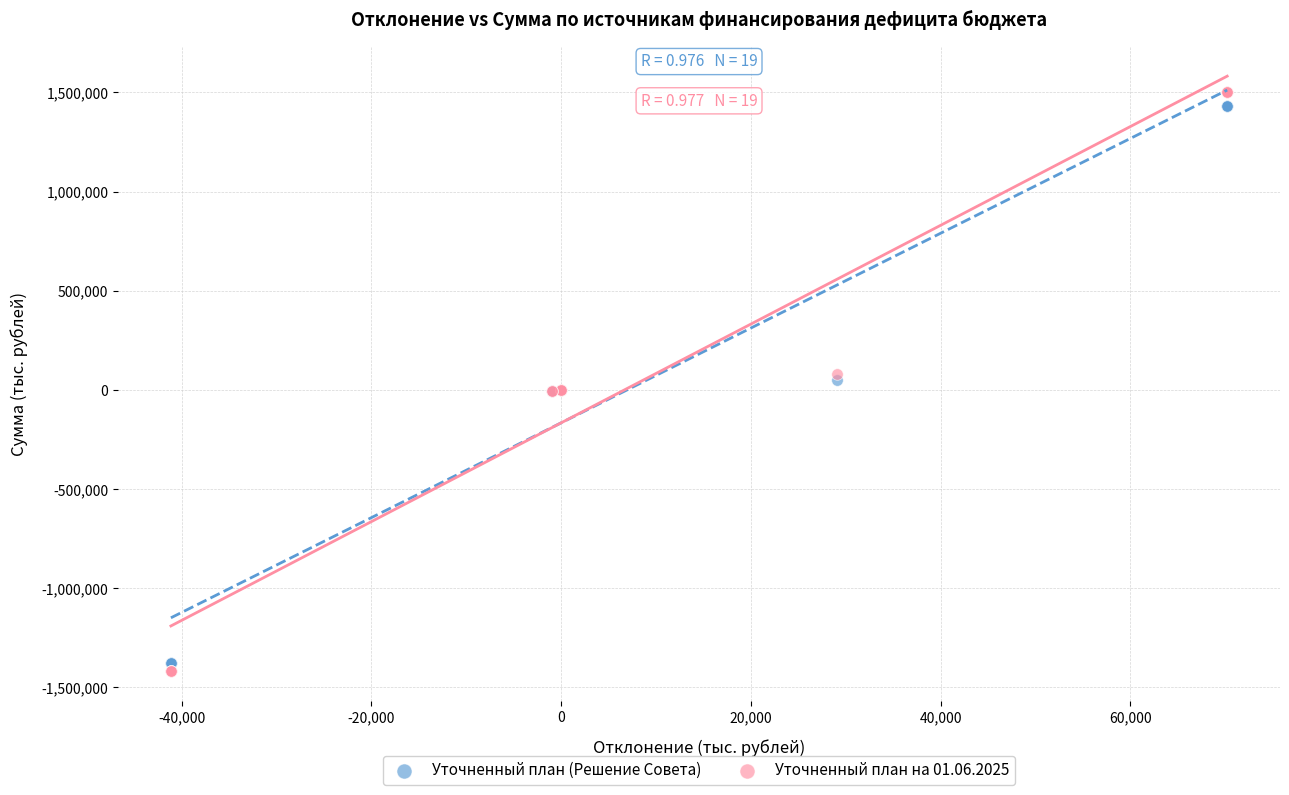

What are all the series names shown in the legend?

Уточненный план (Решение Совета), Уточненный план на 01.06.2025